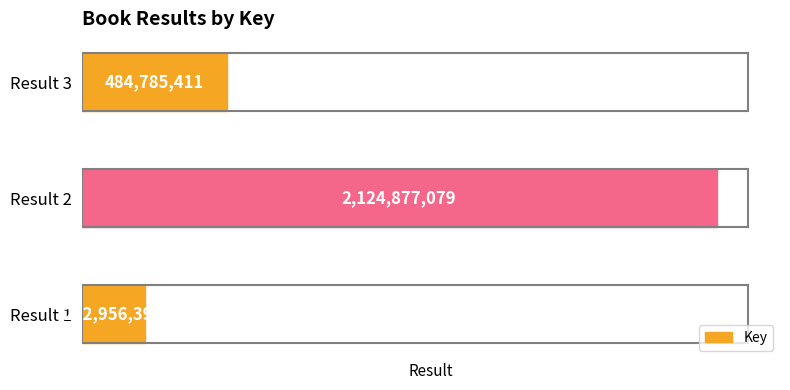

Count the number of data series in this chart.

1